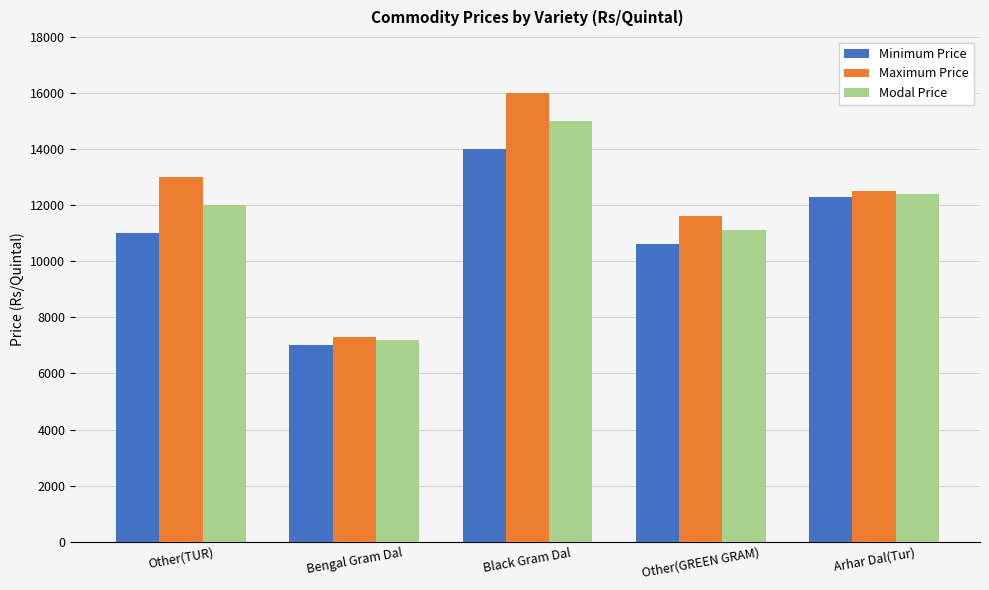

Rank the categories by Minimum Price value from lowest to highest.

Bengal Gram Dal, Other(GREEN GRAM), Other(TUR), Arhar Dal(Tur), Black Gram Dal